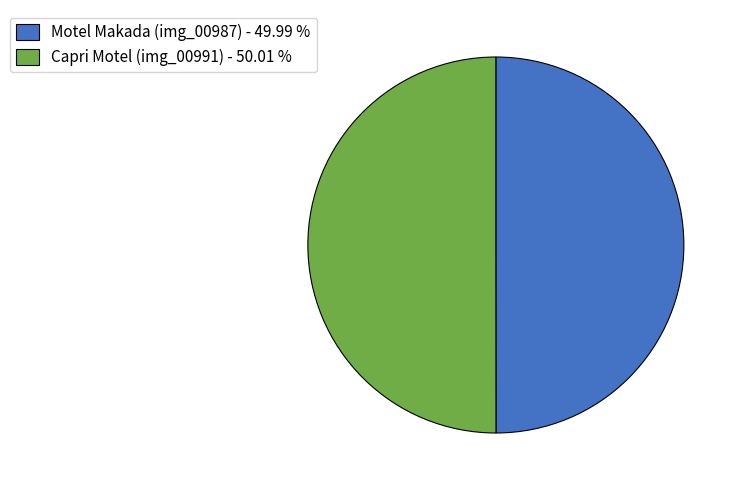

What is the ratio of the value at Motel Makada (img_00987) - 49.99 % to the value at Capri Motel (img_00991) - 50.01 %?

1.0